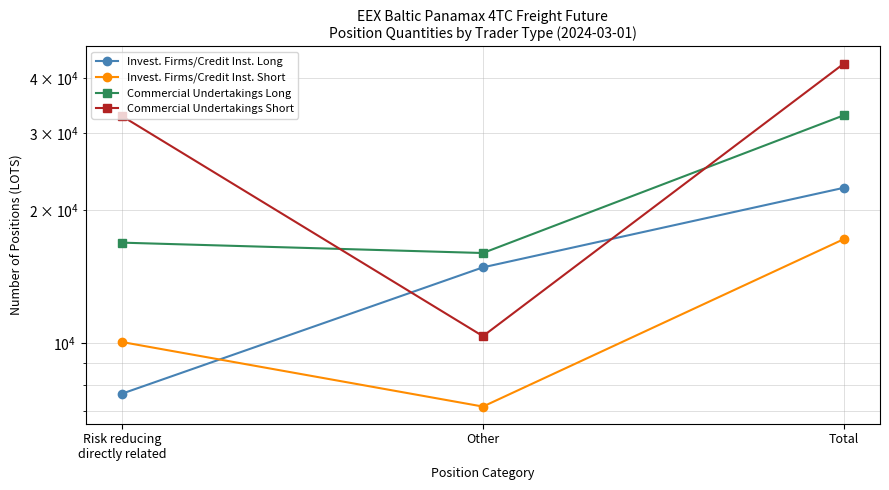

What position from the right is Total?

1